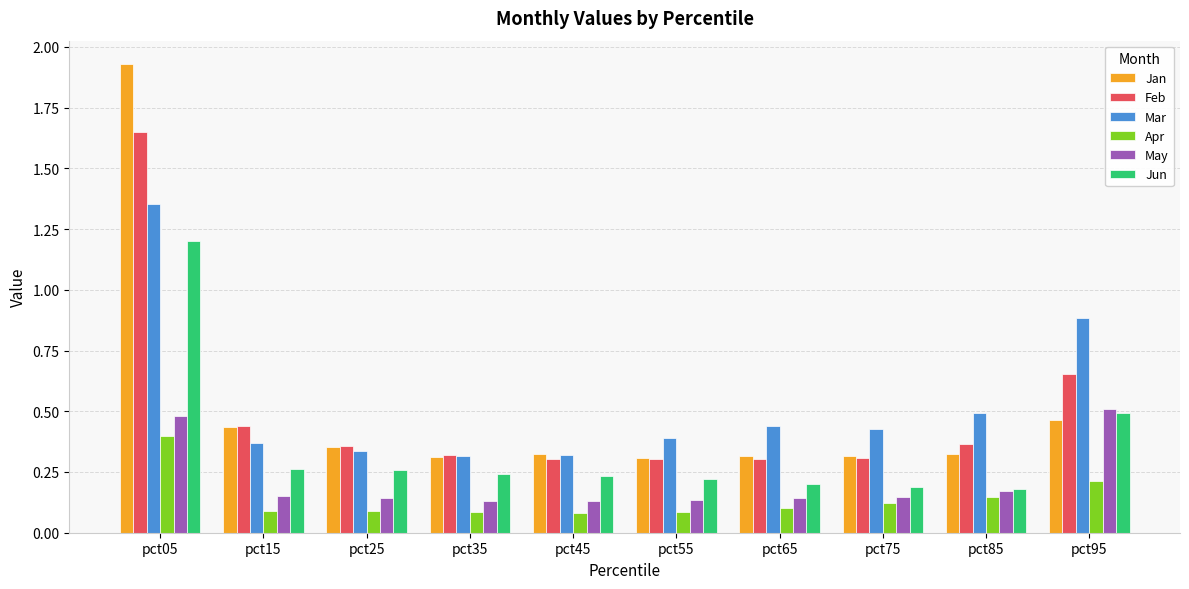

What is the sum of all Mar values?

5.3